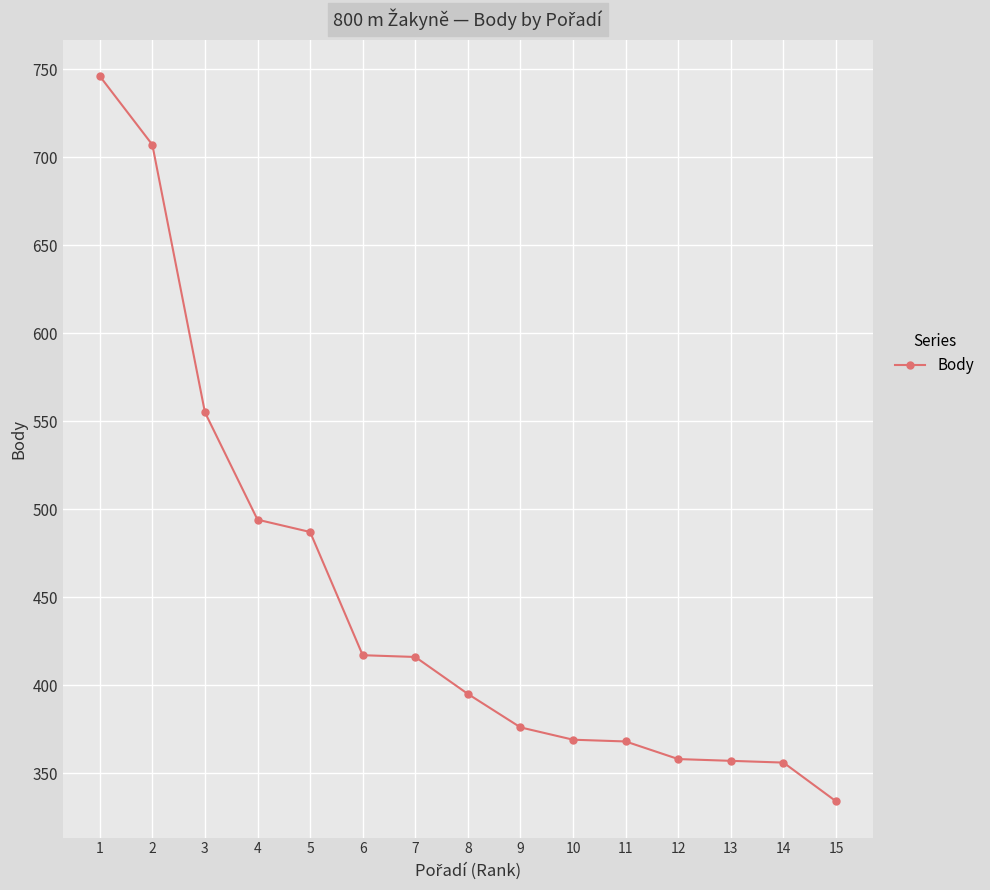

How many data points does each series have?

15